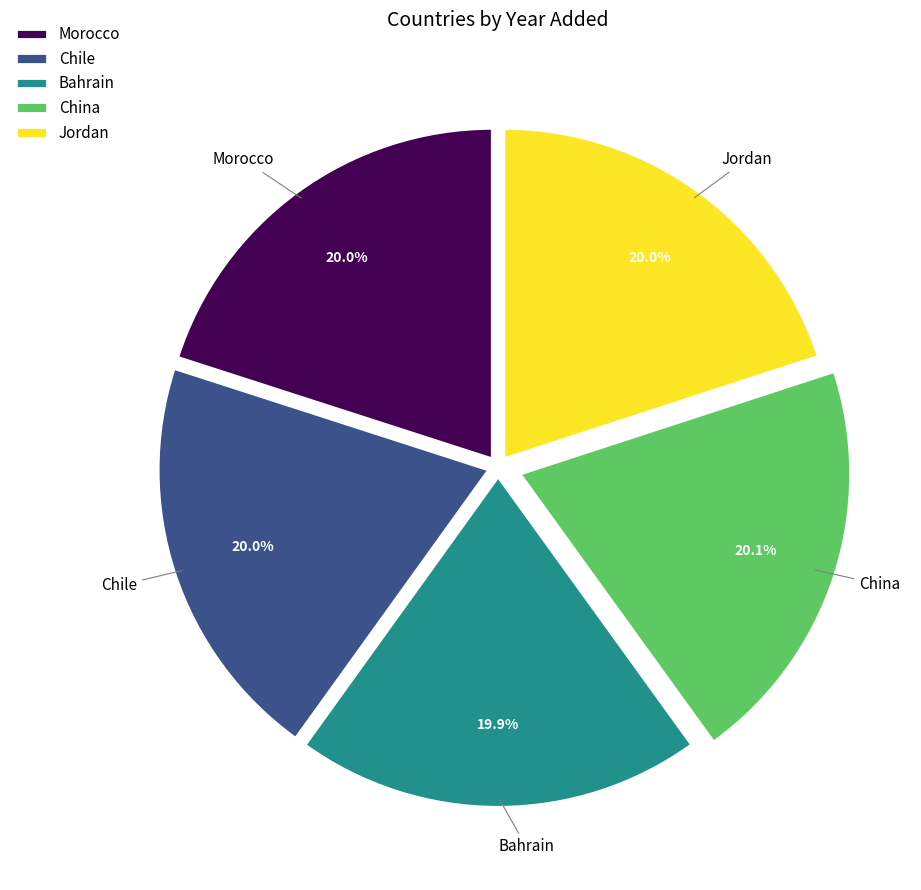

Does China represent more than half of the total?

No